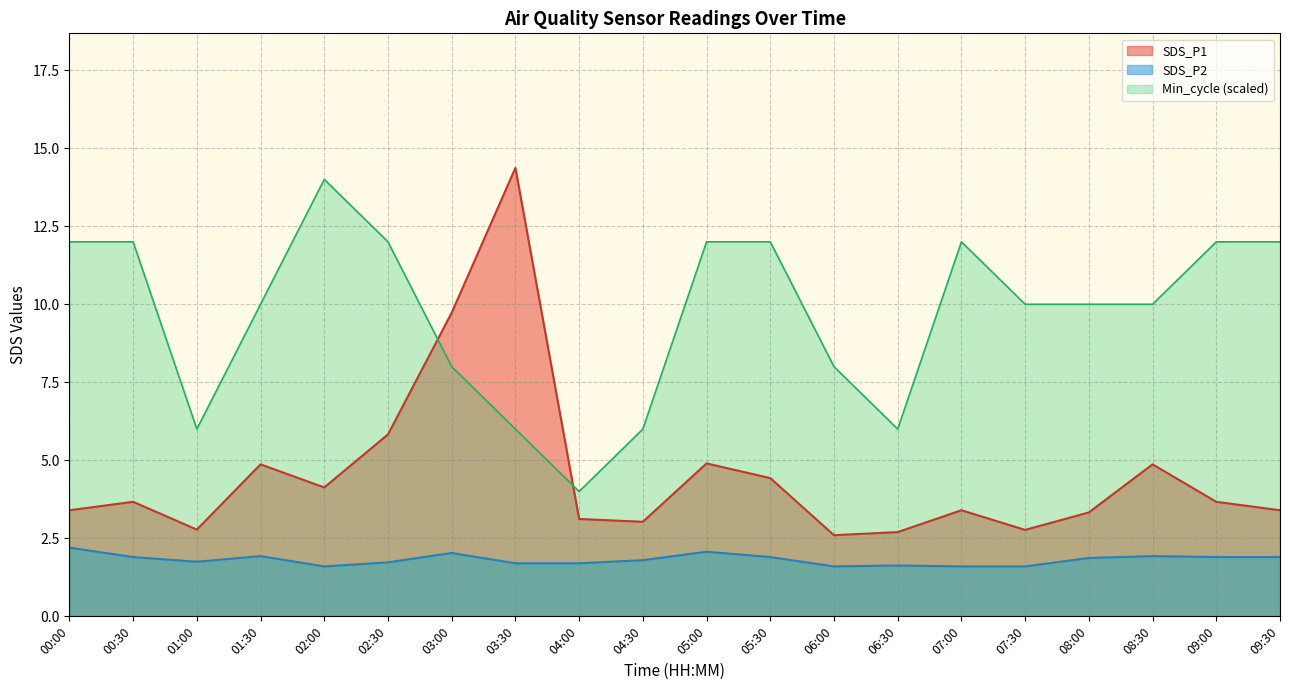

The value of SDS_P2 at 09:30 is 1.9. True or false?

True